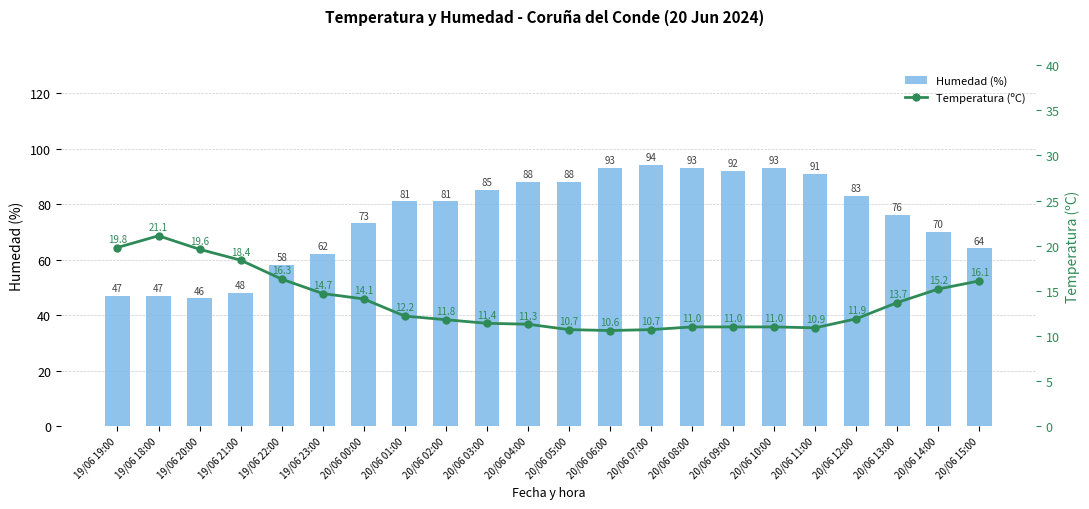

What is the difference between the Temperatura (ºC) values at 20/06 09:00 and 19/06 21:00?

7.4